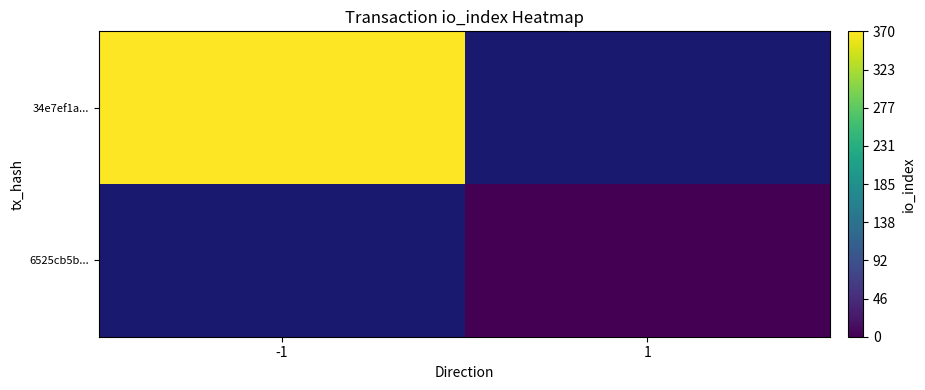

What is the maximum value shown in the chart?

370.0